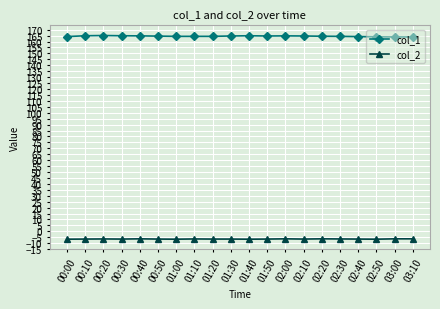

What is the spread (max minus min) of values at 01:30?

171.2